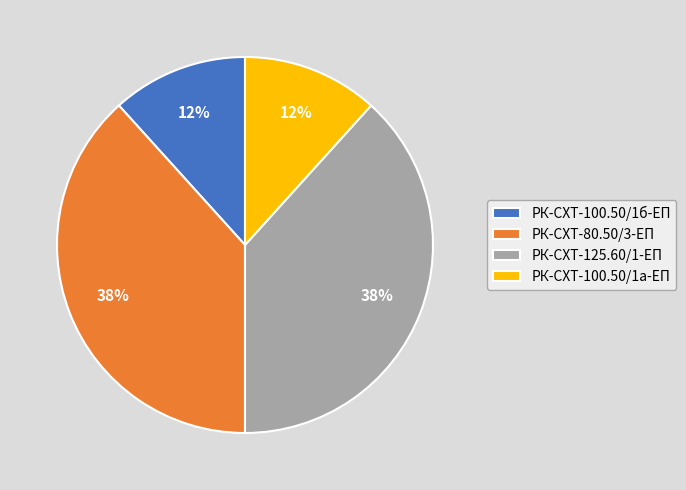

Approximately how many times larger is the value at РК-СХТ-100.50/1б-ЕП compared to РК-СХТ-100.50/1а-ЕП?

1.0